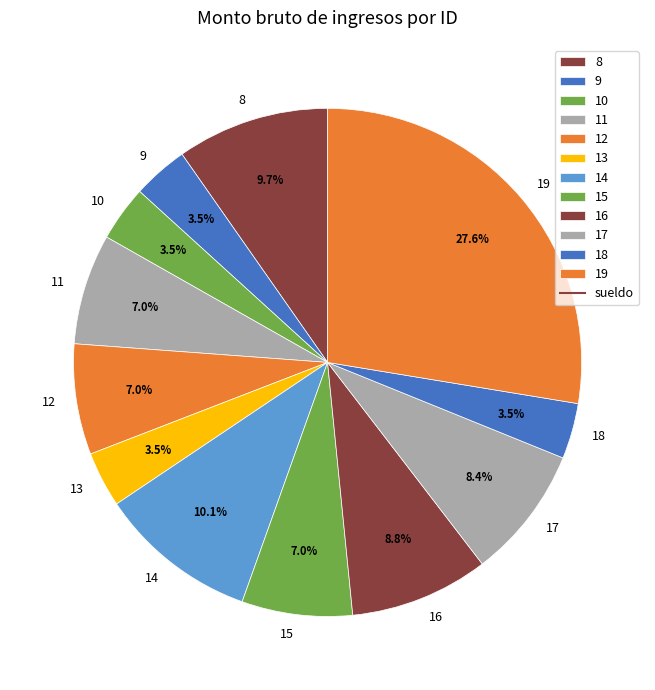

What percentage is the 19 slice, to the nearest percent?

28%